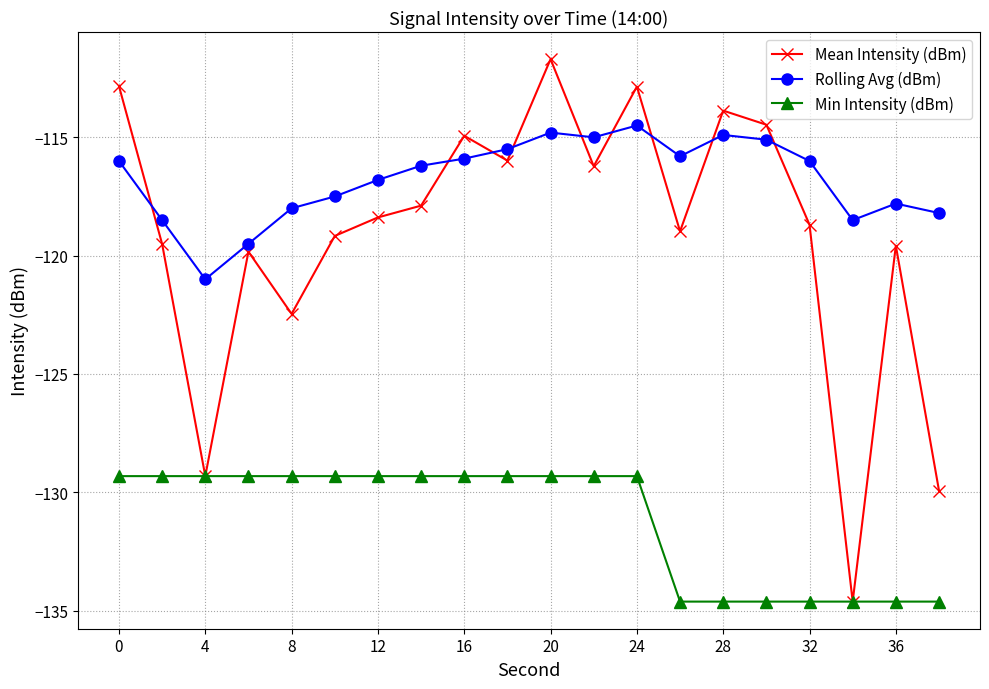

What is the lowest value of the Rolling Avg (dBm) series?

-121.0